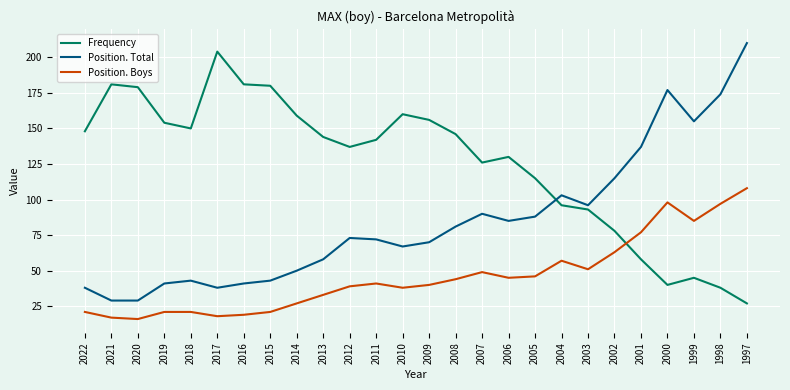

How many lines are shown in the chart?

3